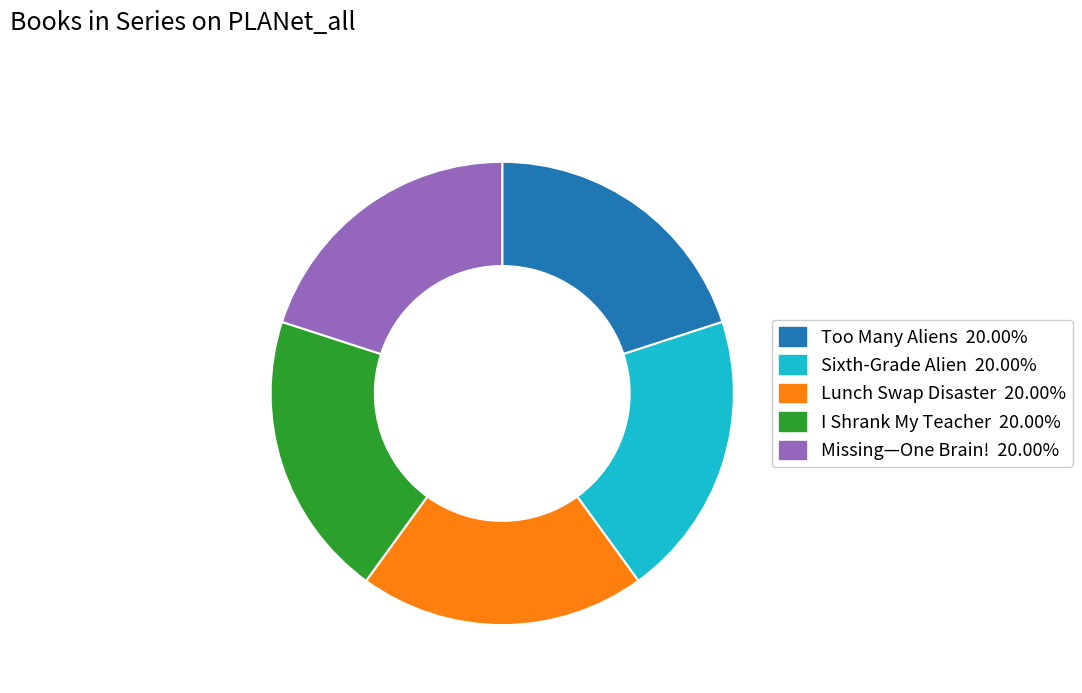

Count the number of slices in the pie.

5